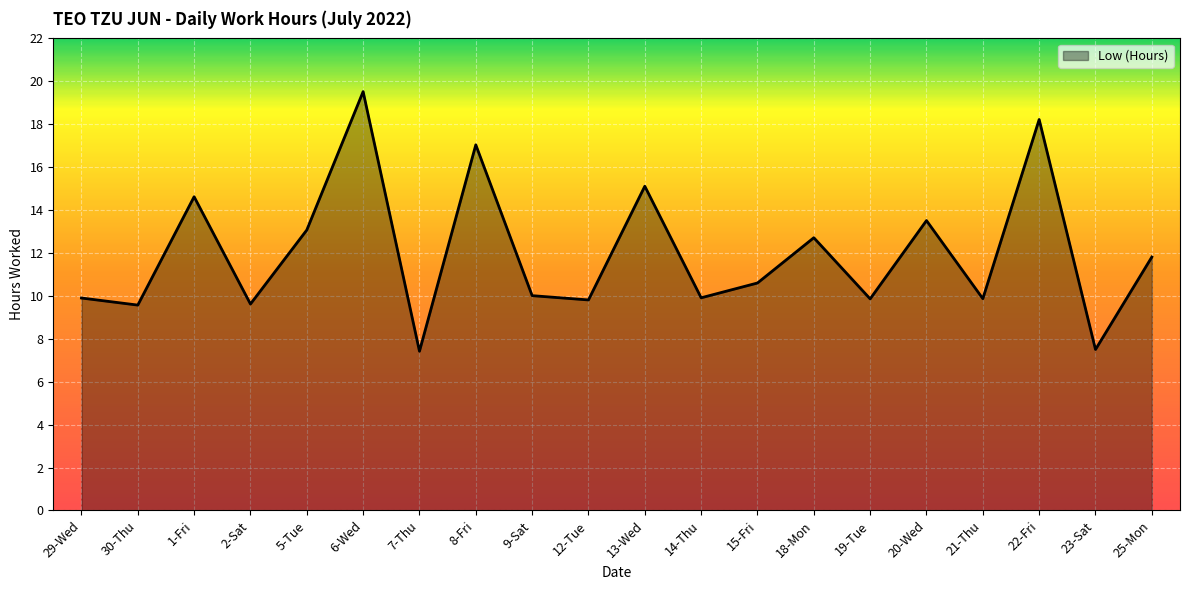

What is the minimum value shown in the chart?

7.4